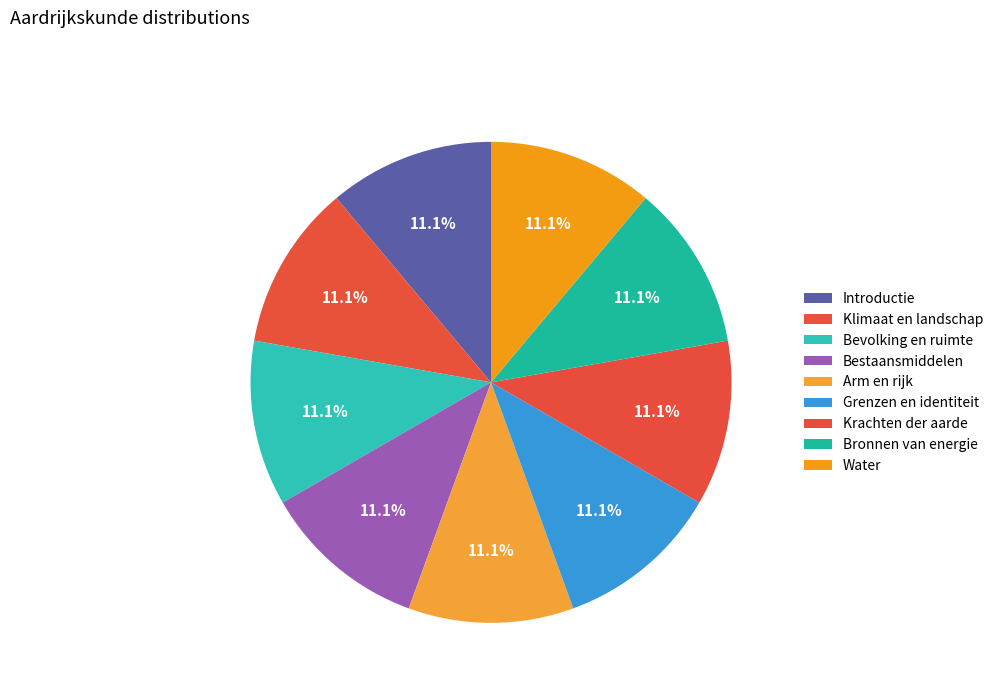

What portion of the pie excludes Bevolking en ruimte?

88.9%